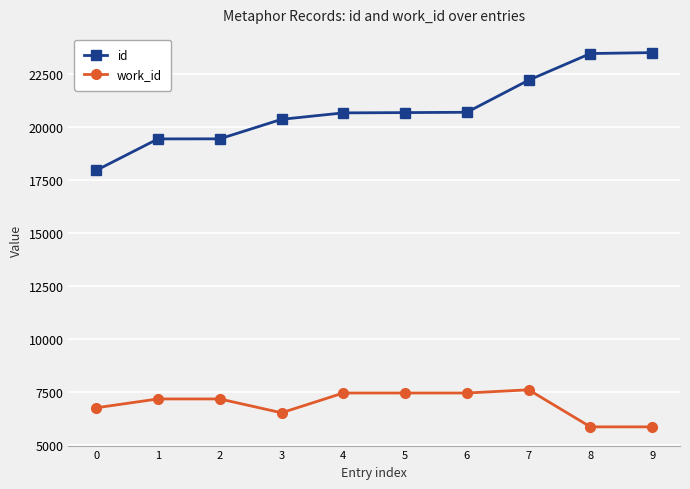

What is the value of the id point at the 10th from the left?

23505